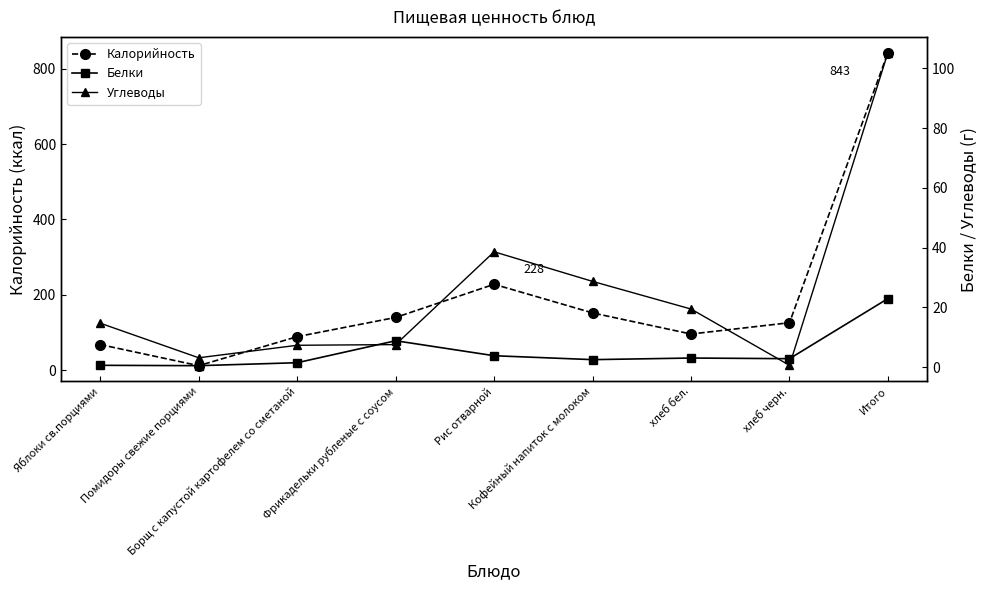

What is the value of the Калорийность point at the 9th from the left?

843